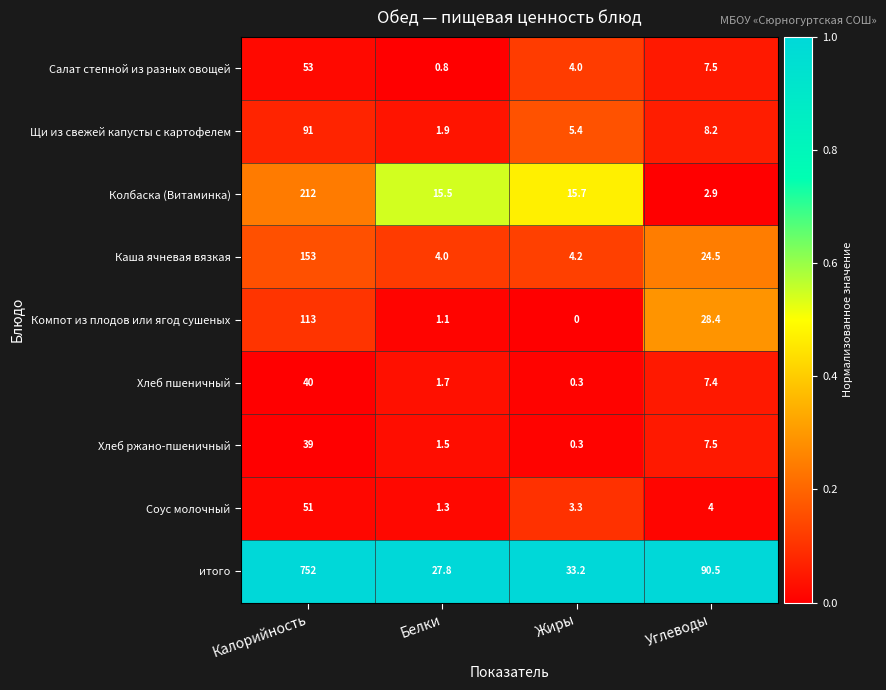

Is it true that итого equals 339.7 at Калорийность?

False